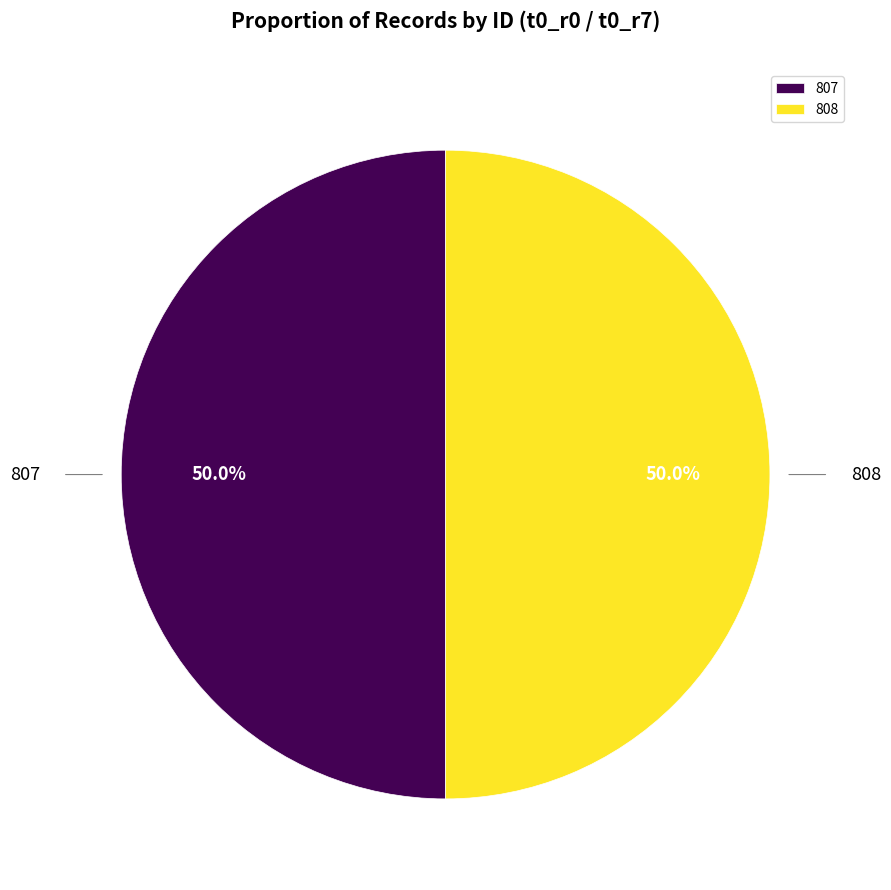

What percentage is NOT represented by 807?

50.0%